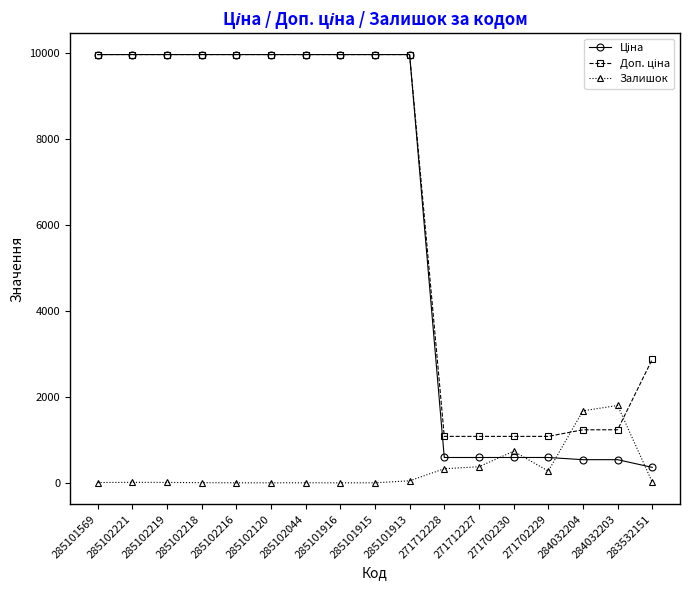

At how many categories does at least one series exceed 3851?

10